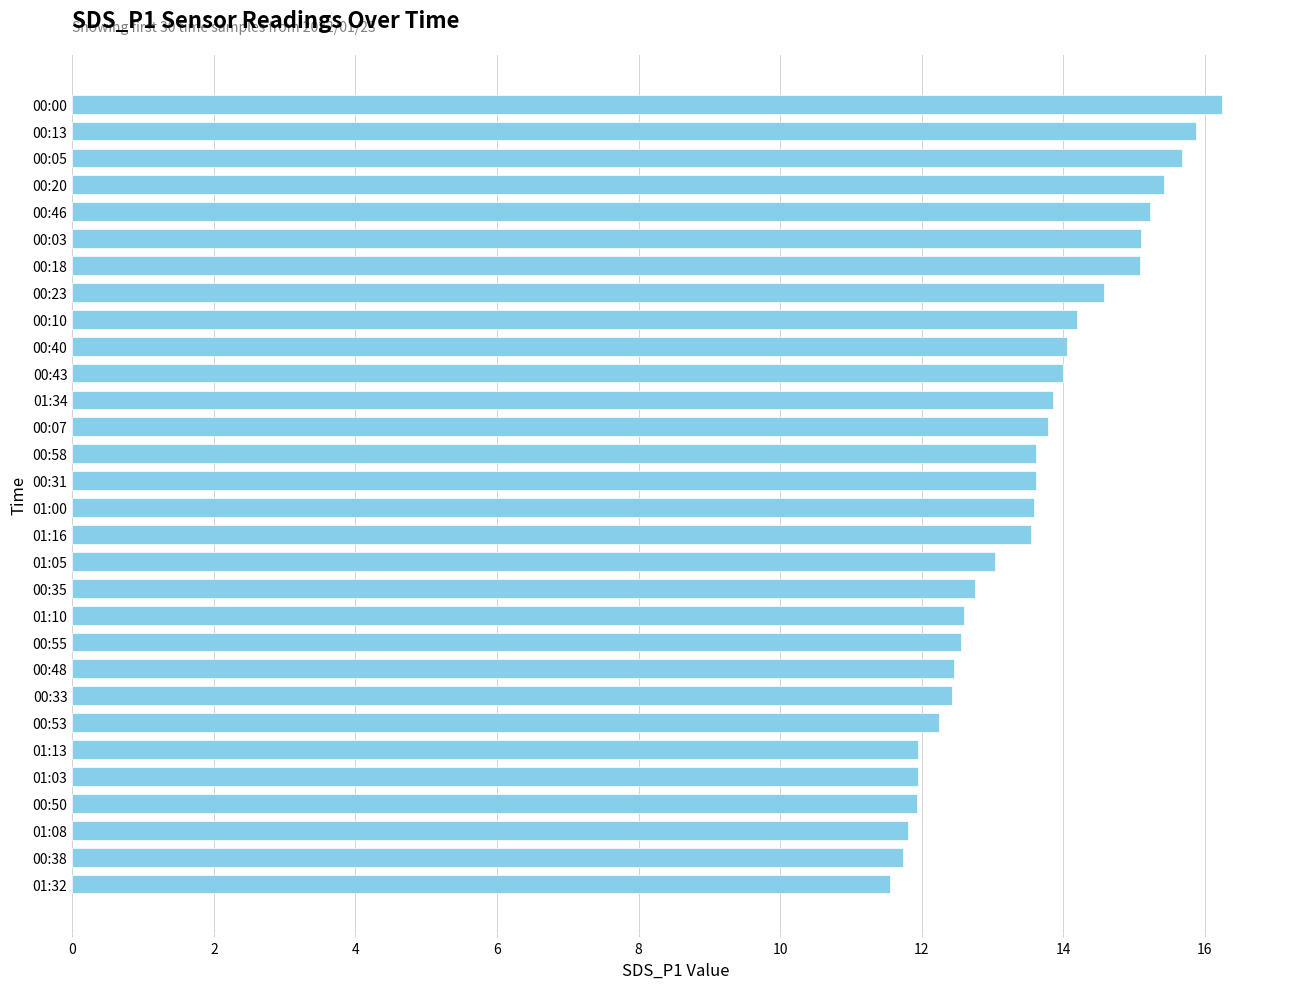

What is the difference between the values at 00:40 and 00:20?

1.4